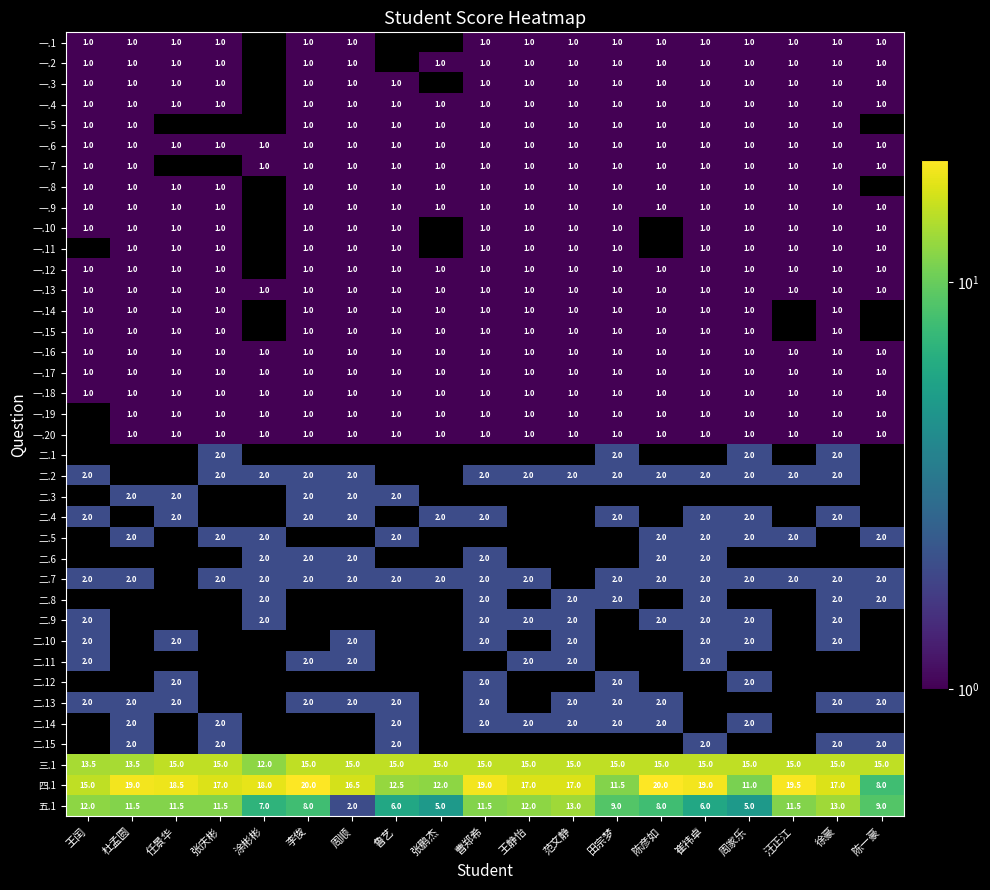

What is the difference between the second highest and second lowest values in the 三.1 series?

1.5